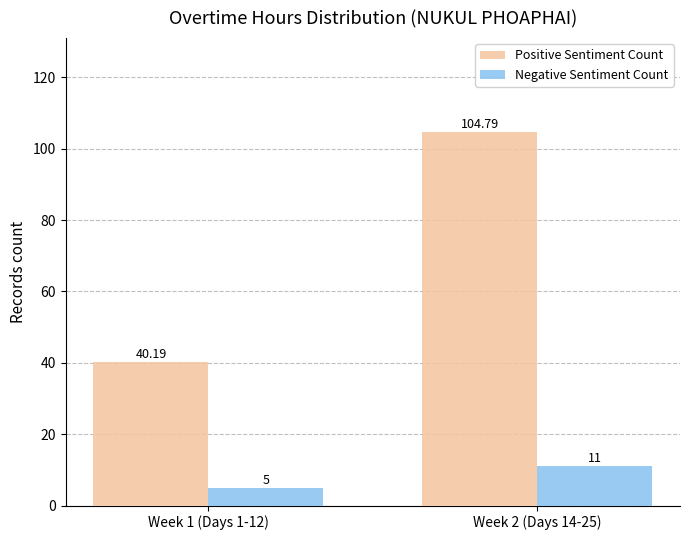

List the series in order of their overall mean, lowest first.

Negative Sentiment Count, Positive Sentiment Count